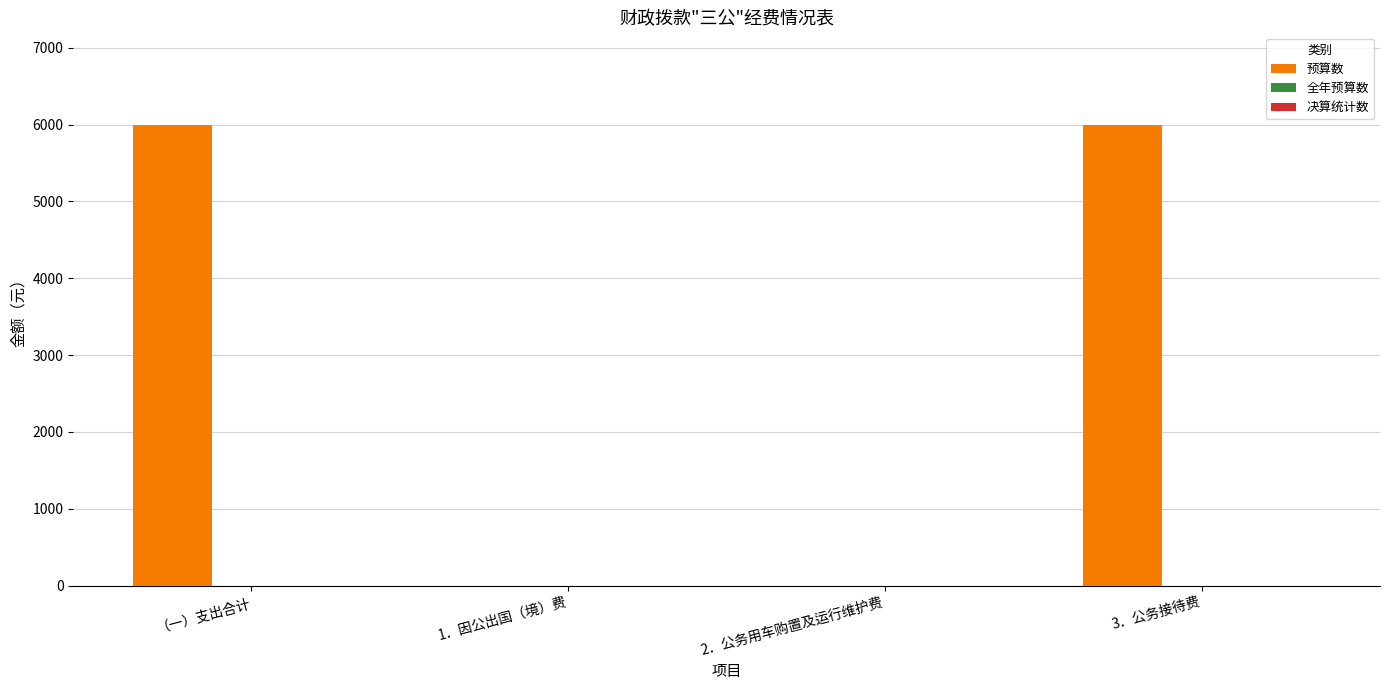

Is it true that the value at 1．因公出国（境）费 is -3994?

False